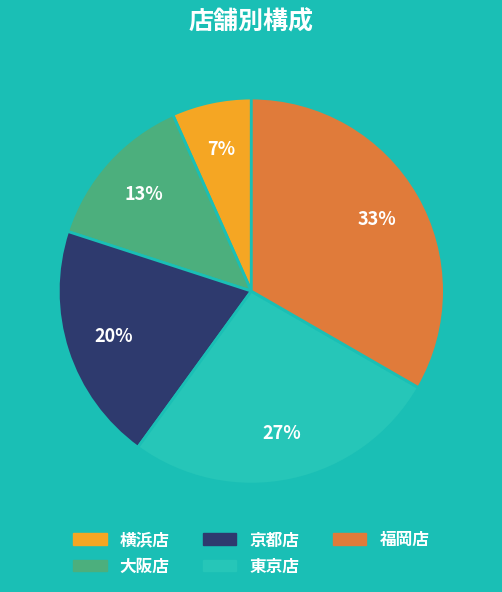

To the nearest percent, what portion does 東京店 represent?

27%